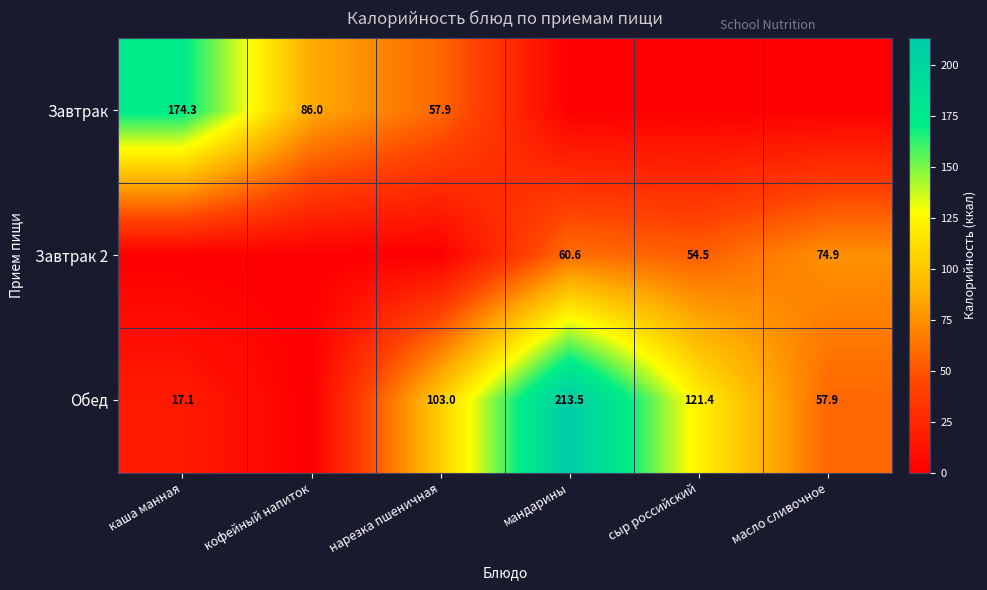

At how many categories does at least one series exceed 155?

2